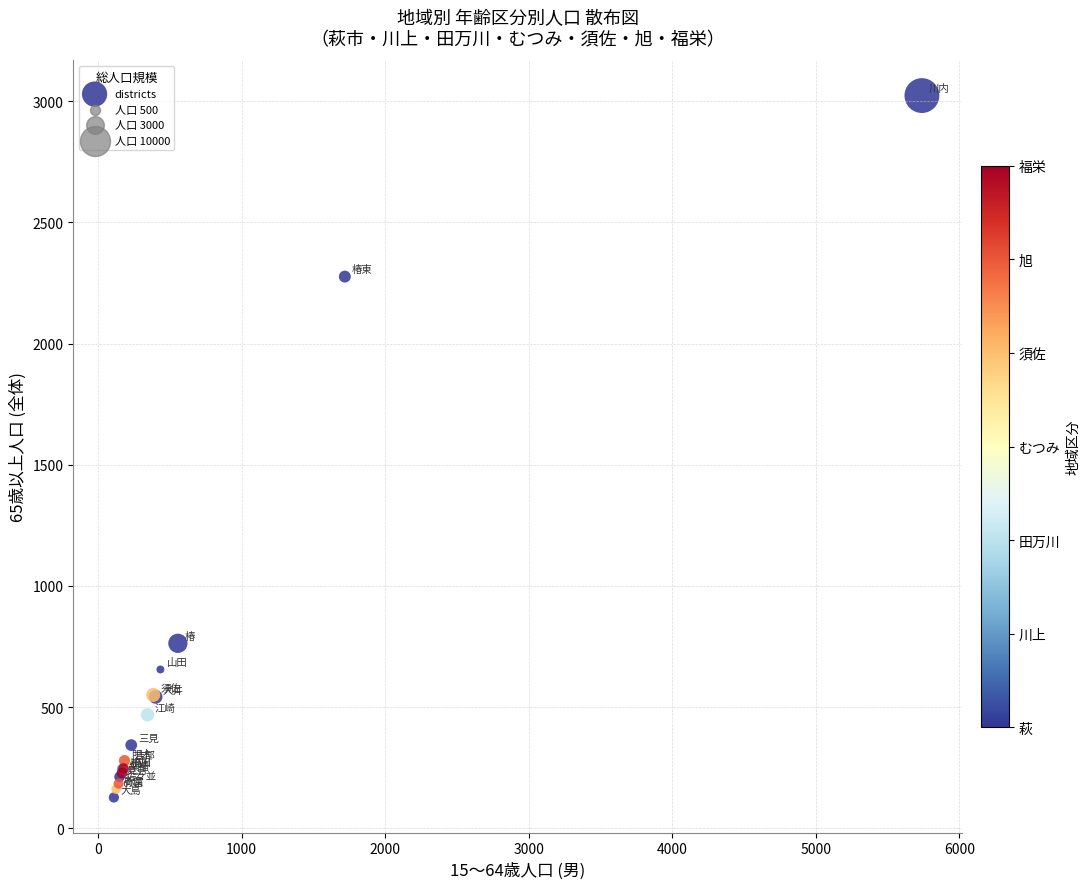

What Y value in the scatter plot is closest to 1575?

2276